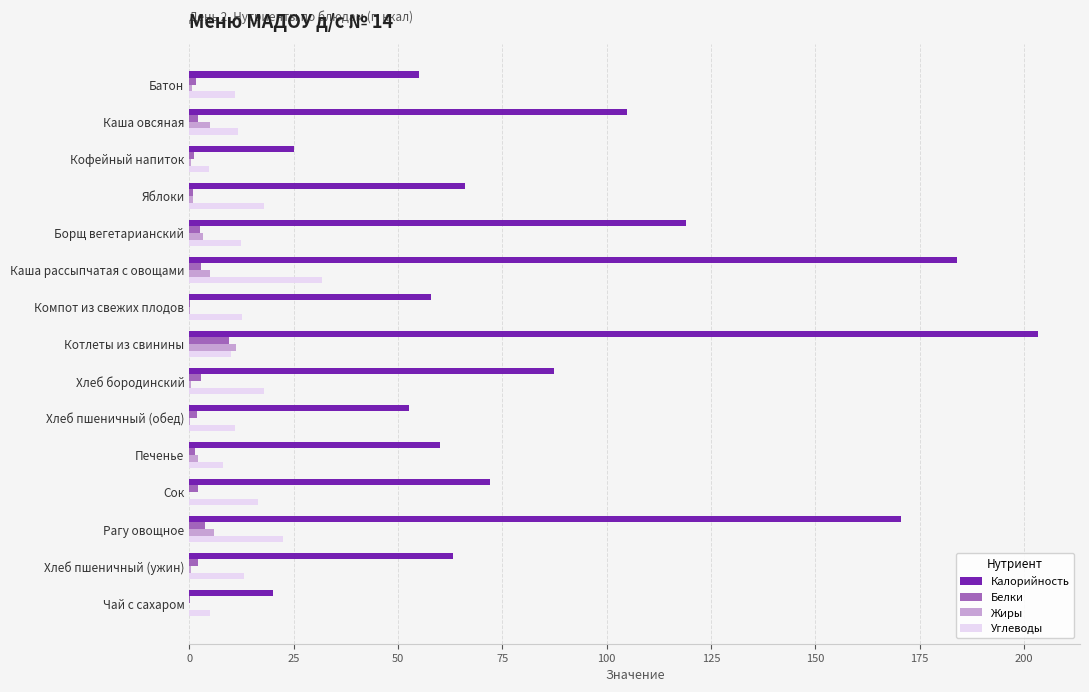

What is the sum of all Белки values?

34.7